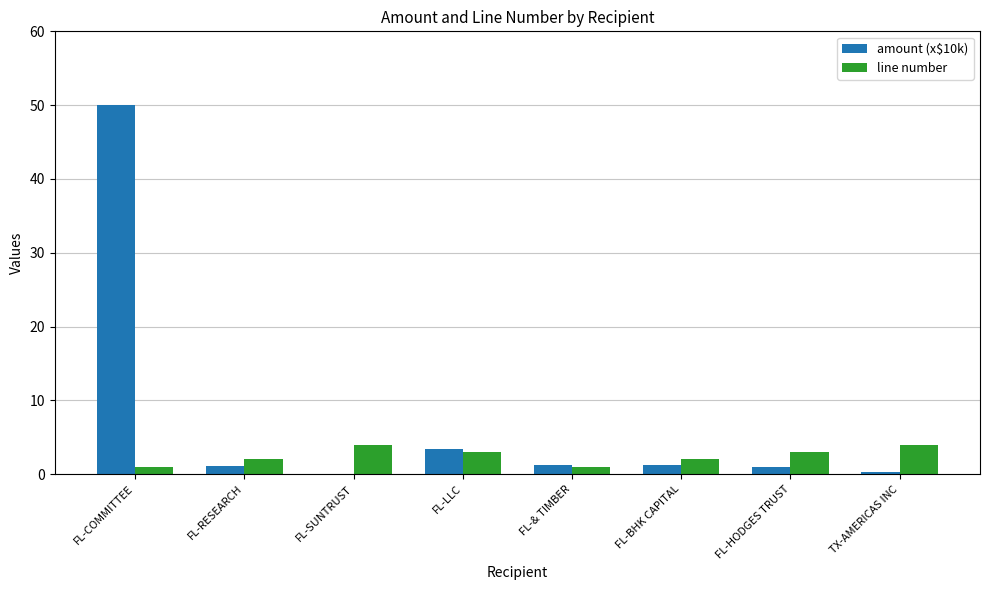

What is the sum of all amount (x$10k) values?

58.2